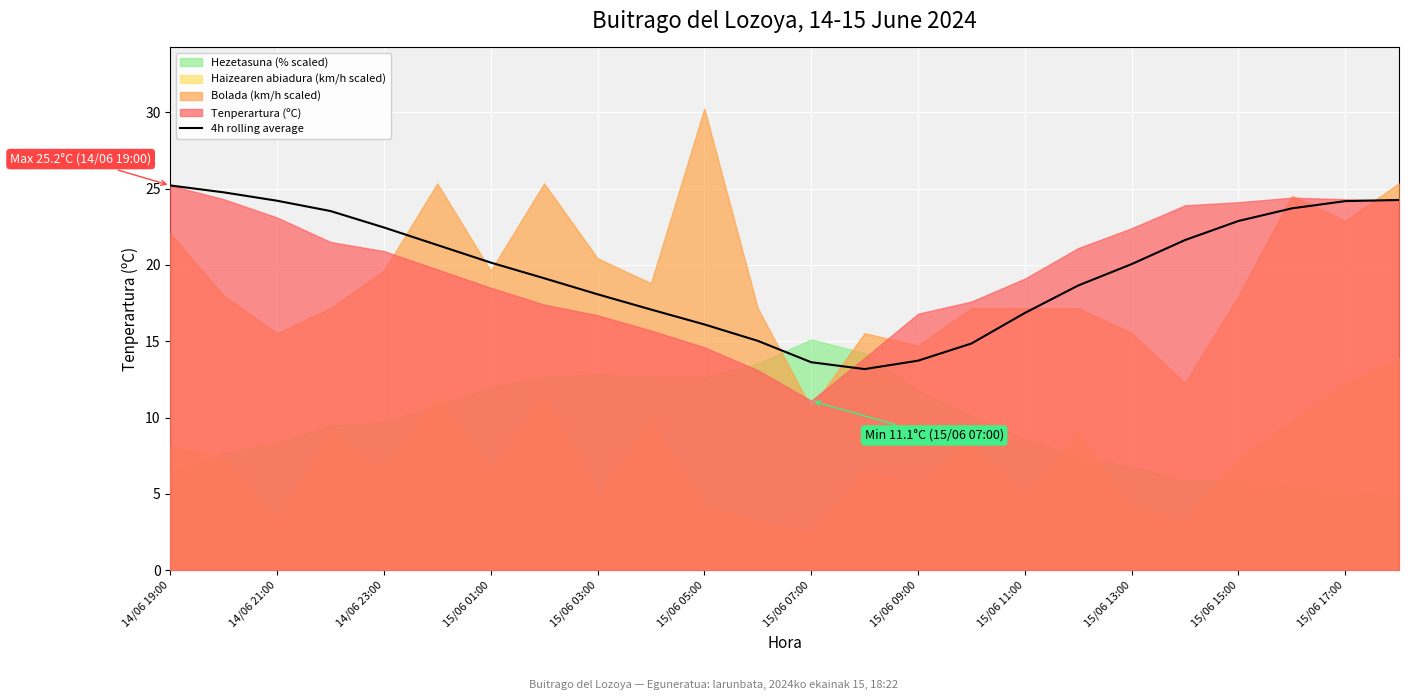

The 4h rolling average series shows 8.2 at 15/06 09:00. True or false?

False